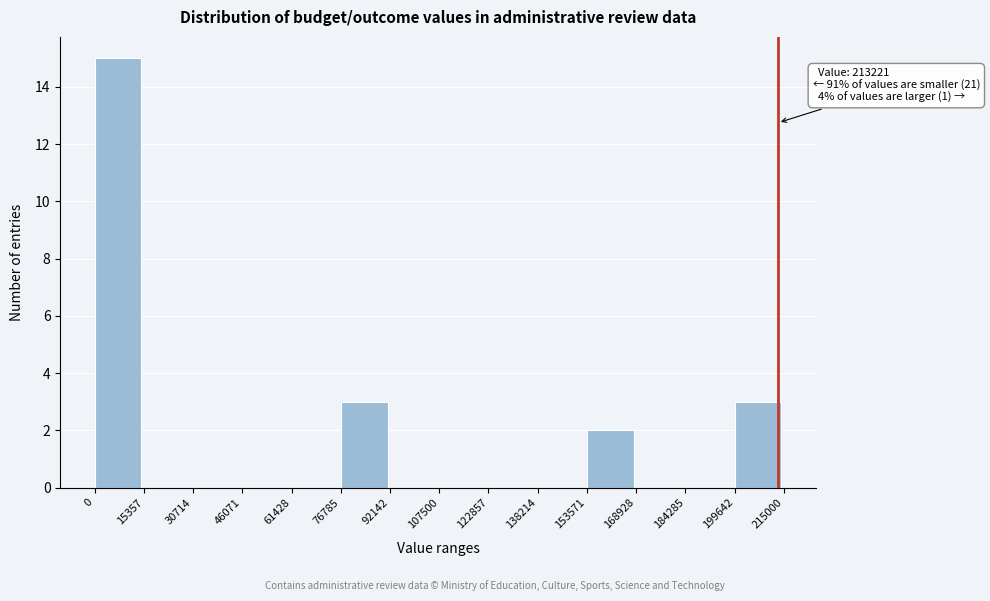

Which range on the x-axis has the tallest bar?

0 to 15357